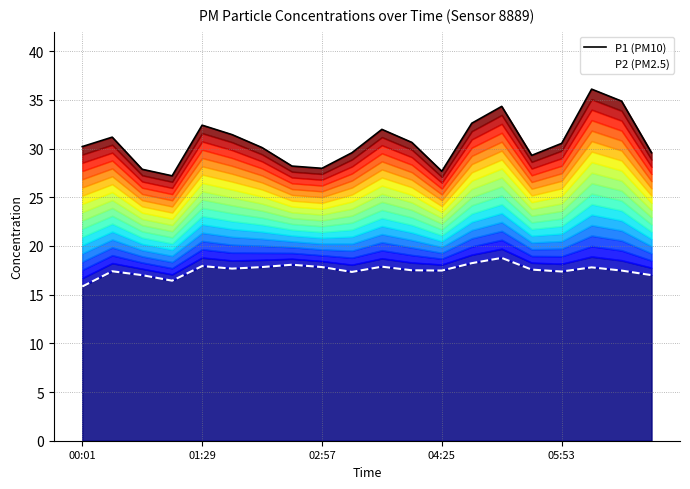

What is the lowest value of the P2 (PM2.5) series?

15.8